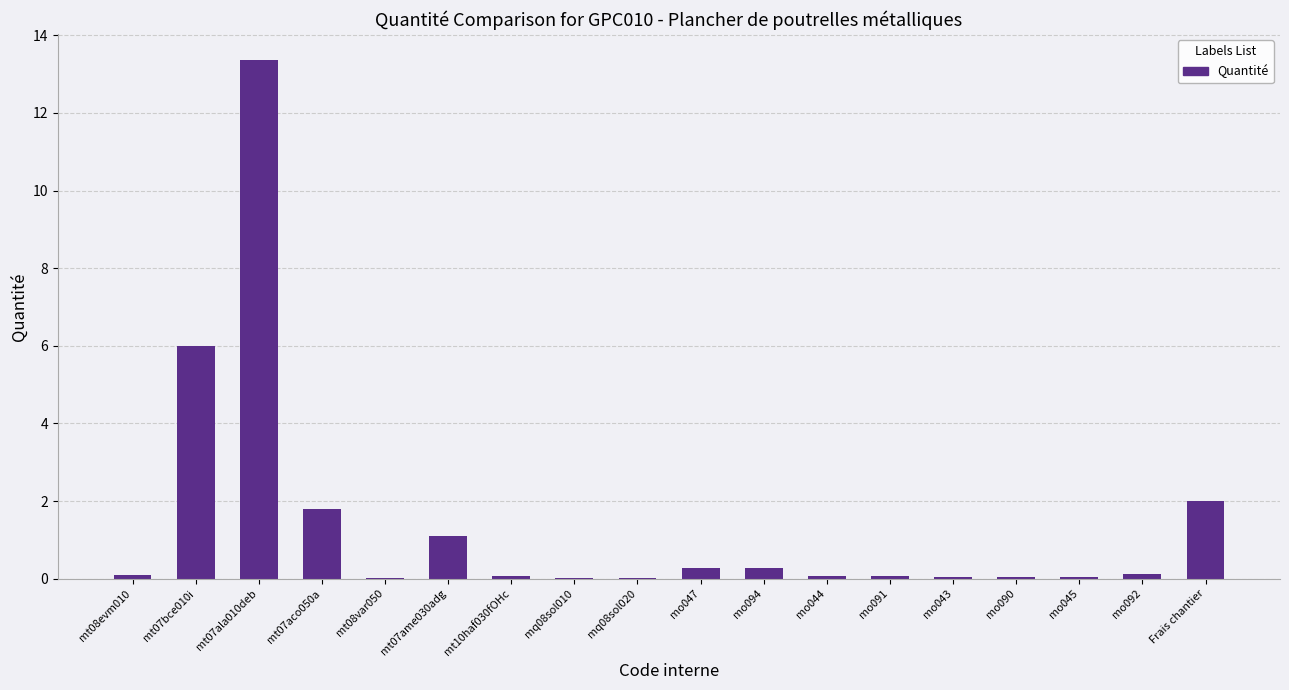

Which category has the highest value across all series?

mt07ala010deb